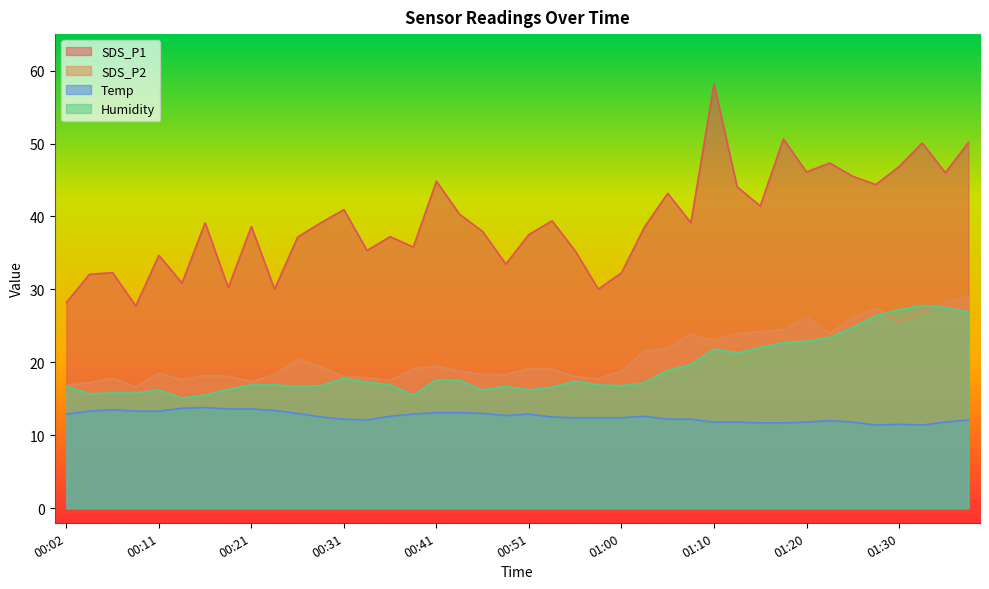

At which label does Temp first exceed 12?

00:02